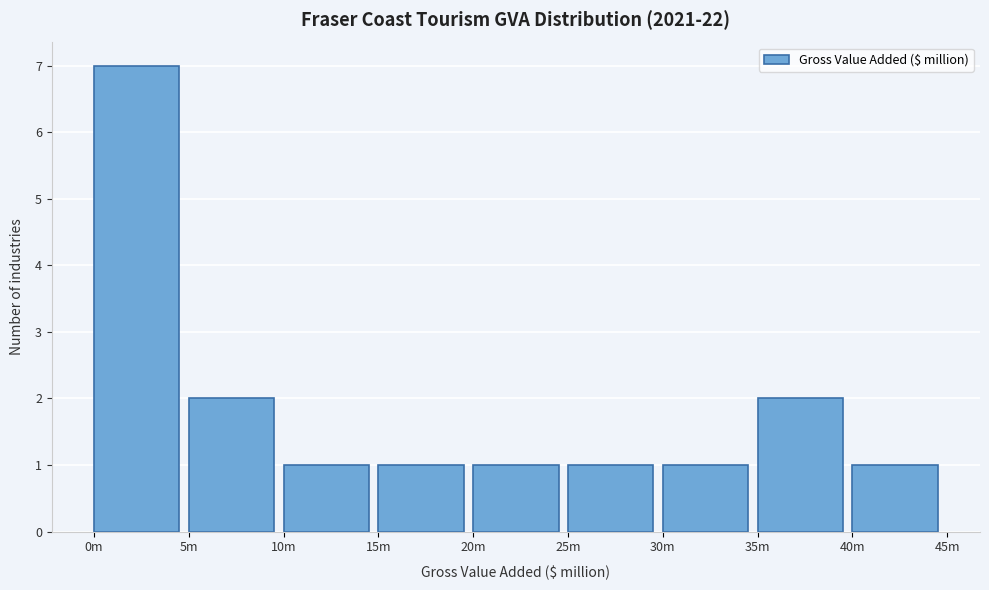

Reading left to right, extract all data points from this chart.

0m=7	5m=2	10m=1	15m=1	20m=1	25m=1	30m=1	35m=2	40m=1